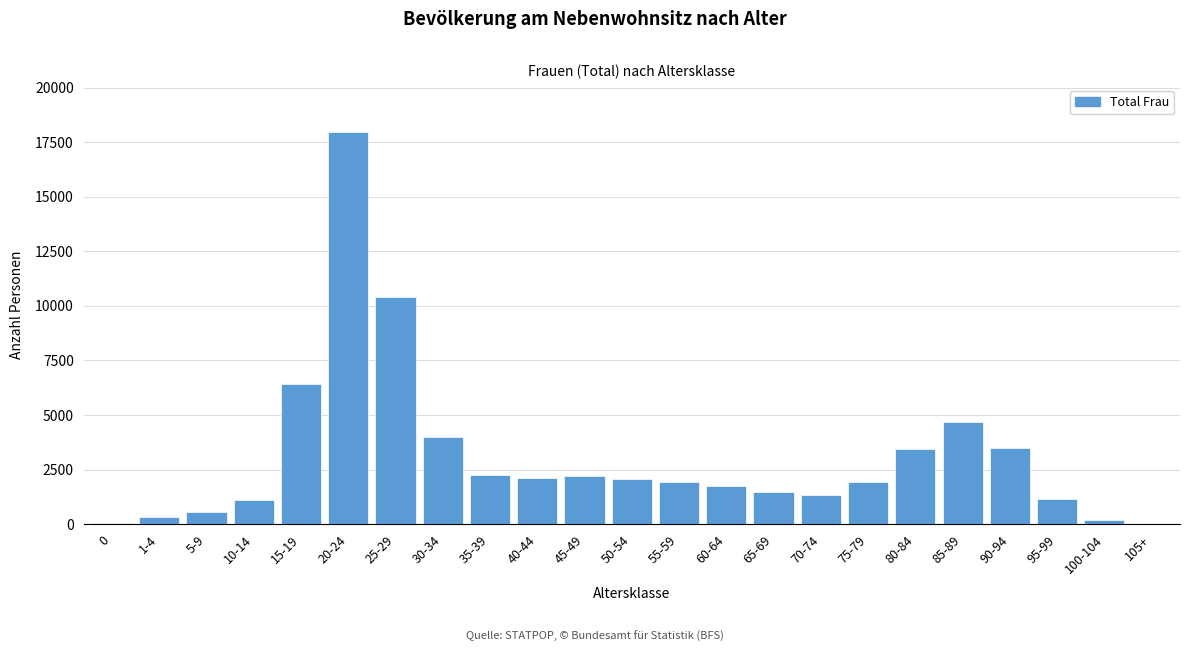

Between 75-79 and 95-99, which is larger?

75-79